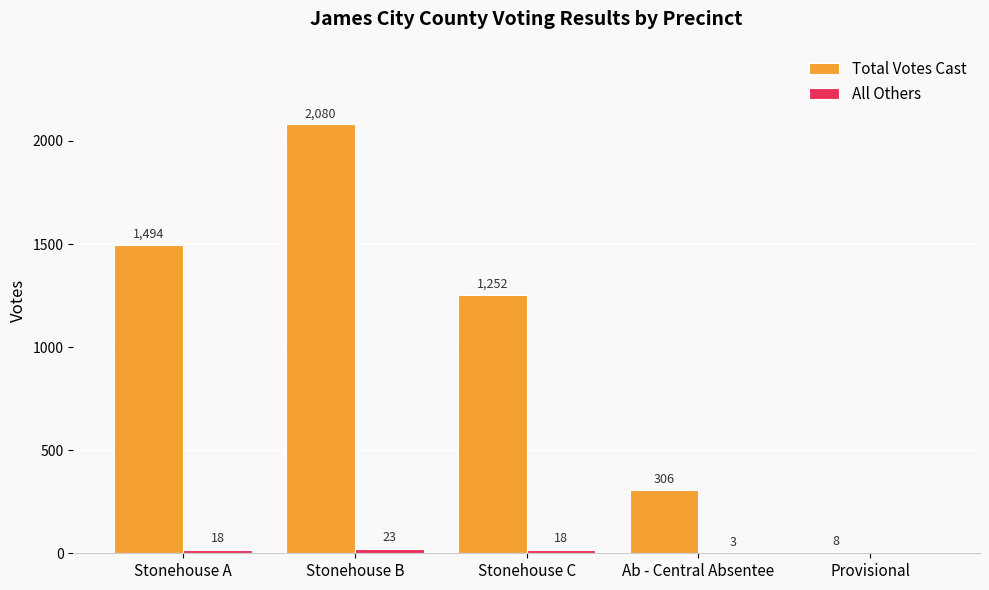

What is the sum of the Total Votes Cast values at Stonehouse A and Stonehouse C?

2746